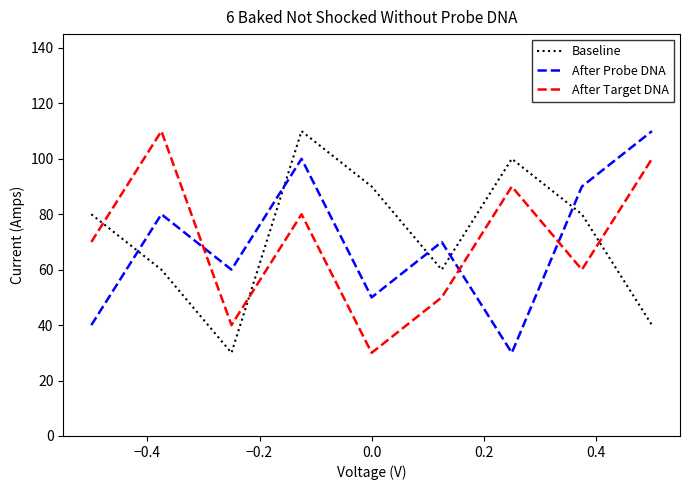

What is the greatest value displayed?

110